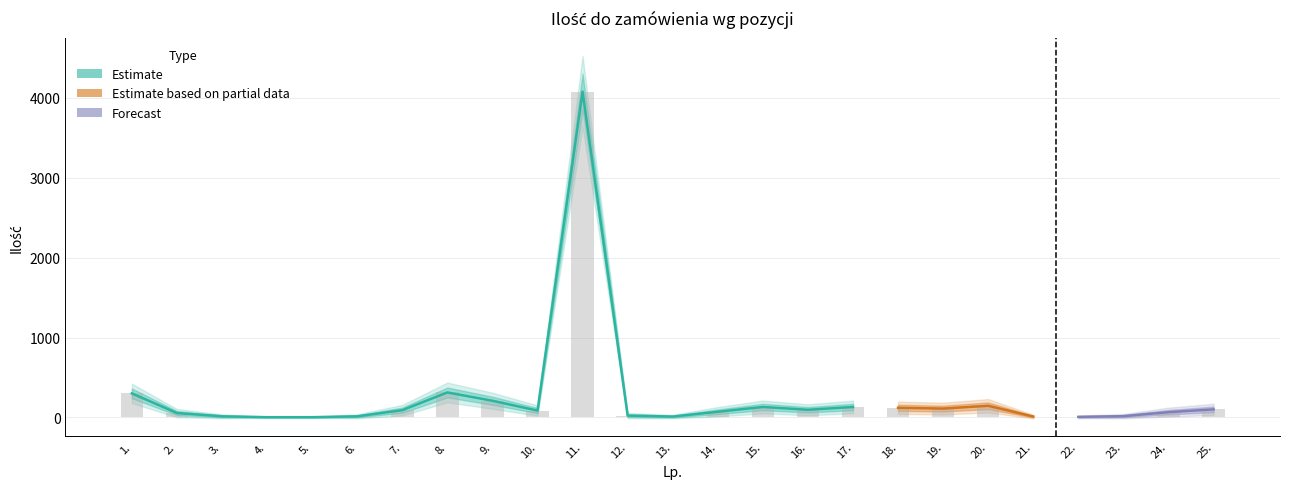

Rank the categories by value from lowest to highest.

4., 5., 22., 13., 21., 3., 6., 23., 12., 2., 24., 14., 10., 7., 16., 25., 19., 18., 15., 17., 20., 9., 1., 8., 11.